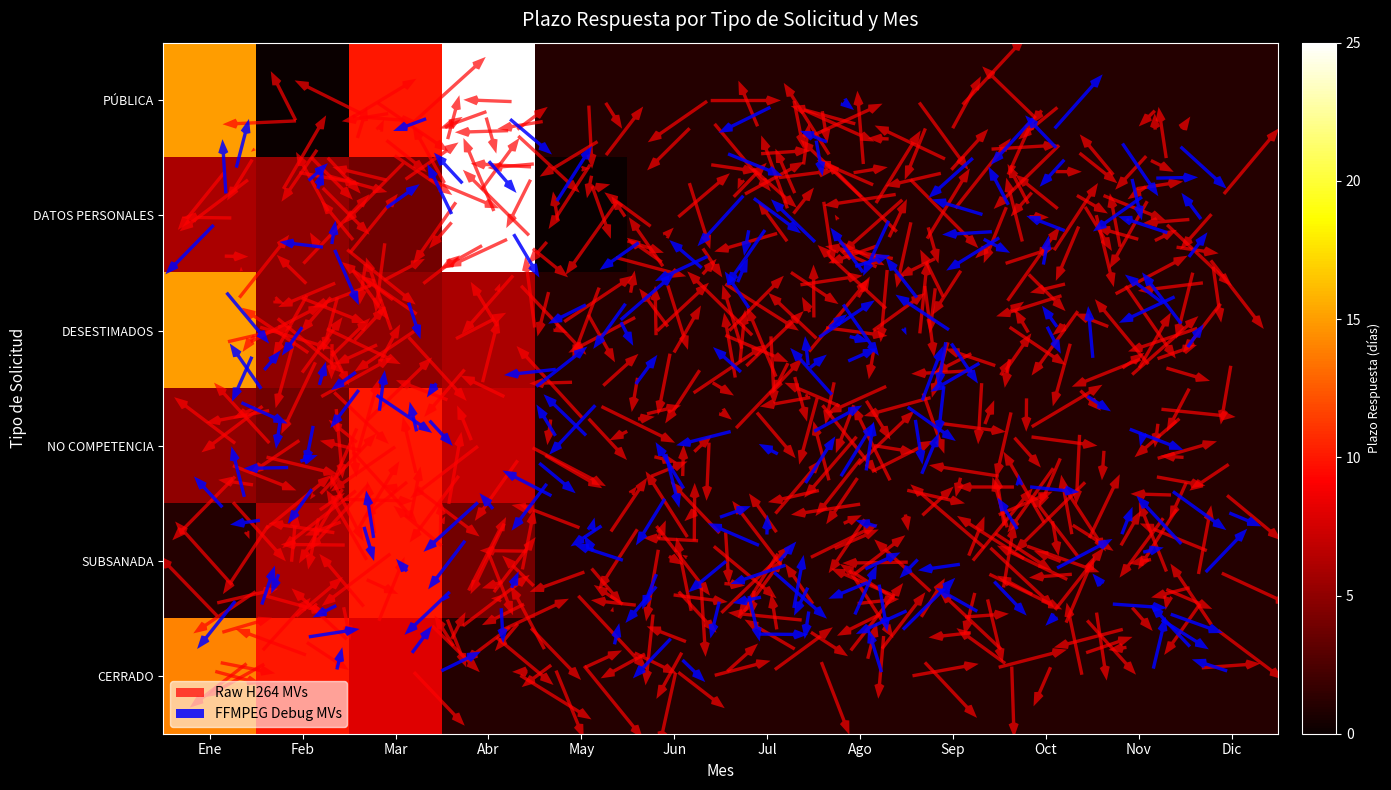

What is the average value of the Jun series?

1